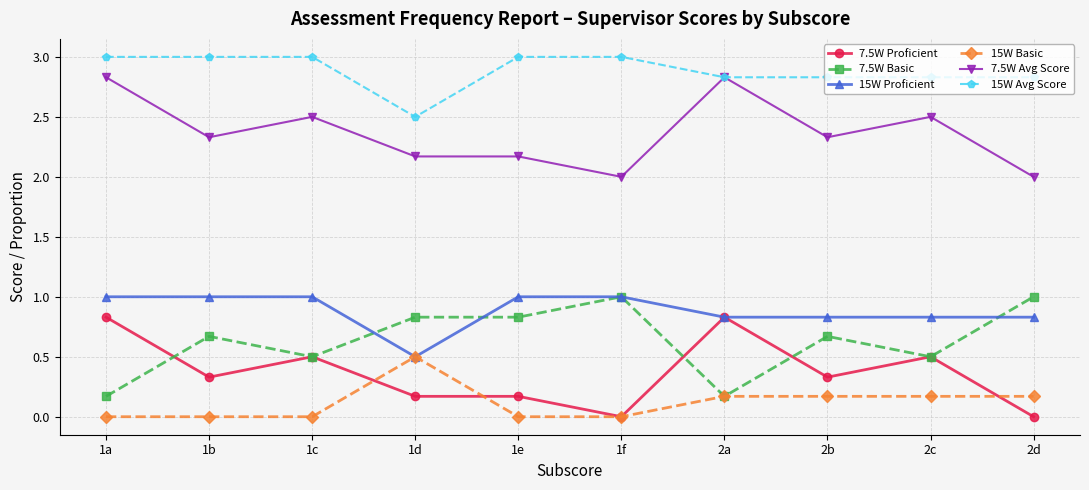

What is the difference between the highest and lowest values at 1d?

2.3